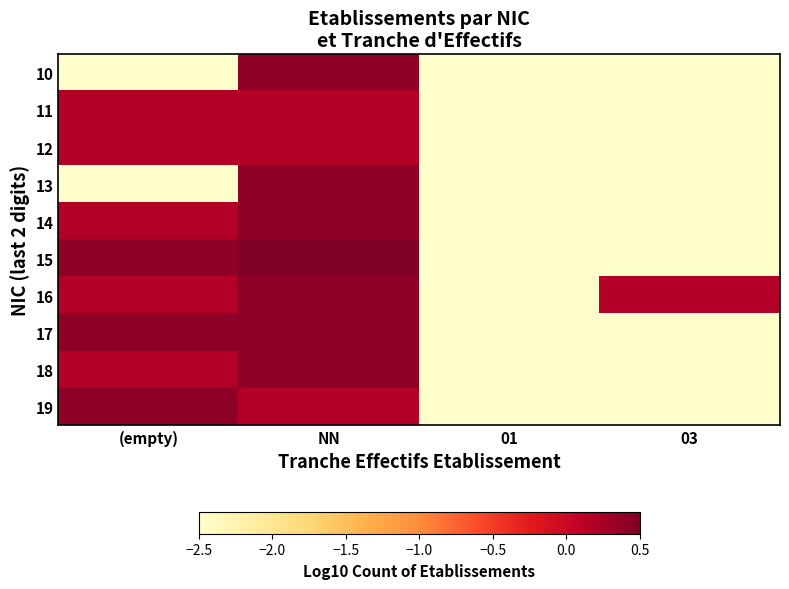

What is the greatest value displayed?

0.5